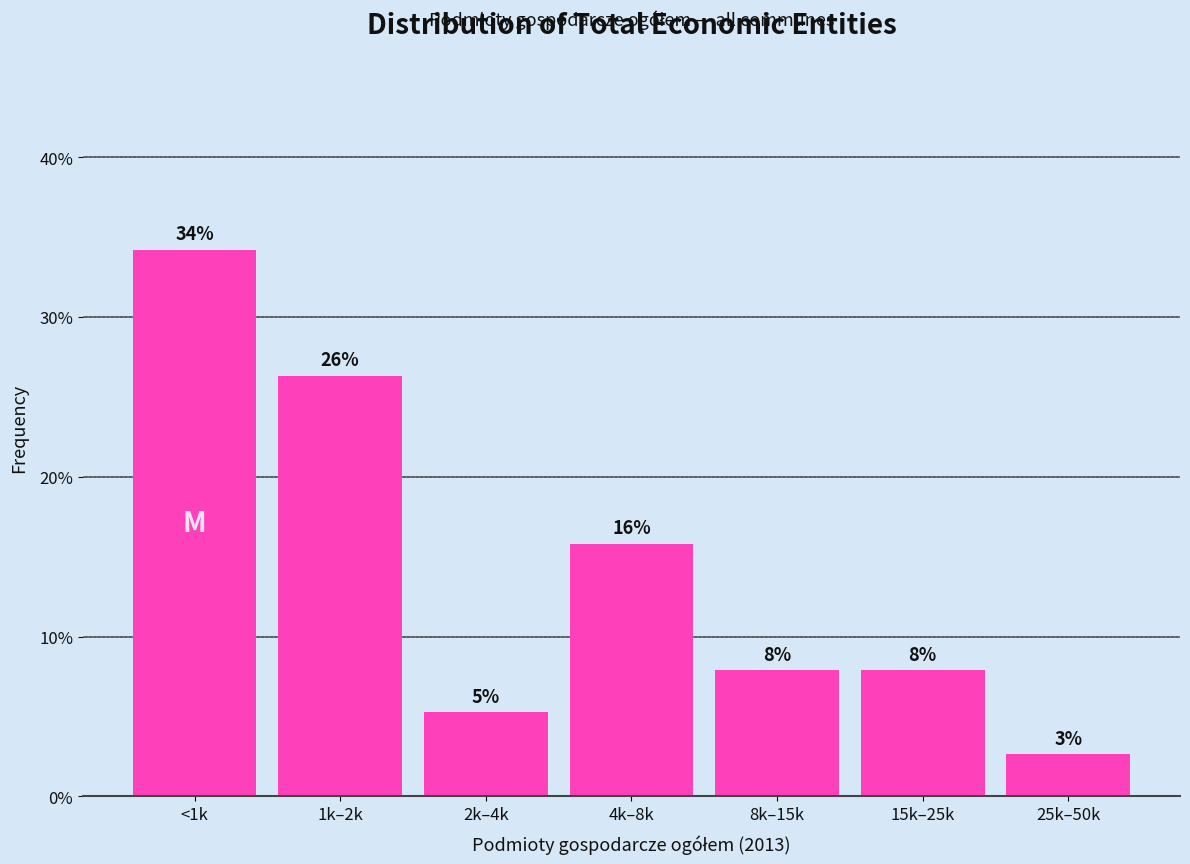

How many bars are there in total?

7